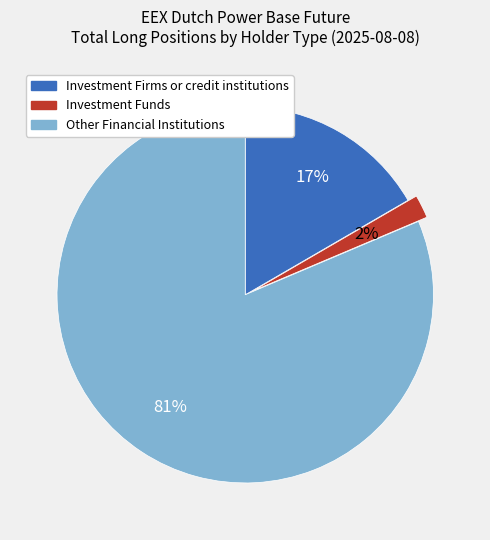

To the nearest percent, what is the combined percentage of Investment Funds and Other Financial Institutions?

83%